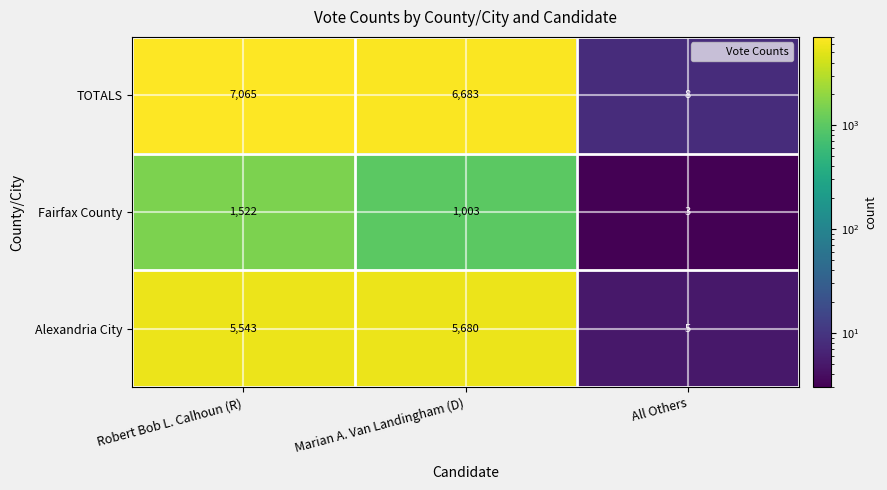

What is the difference between the highest and lowest values at Robert Bob L. Calhoun (R)?

5543